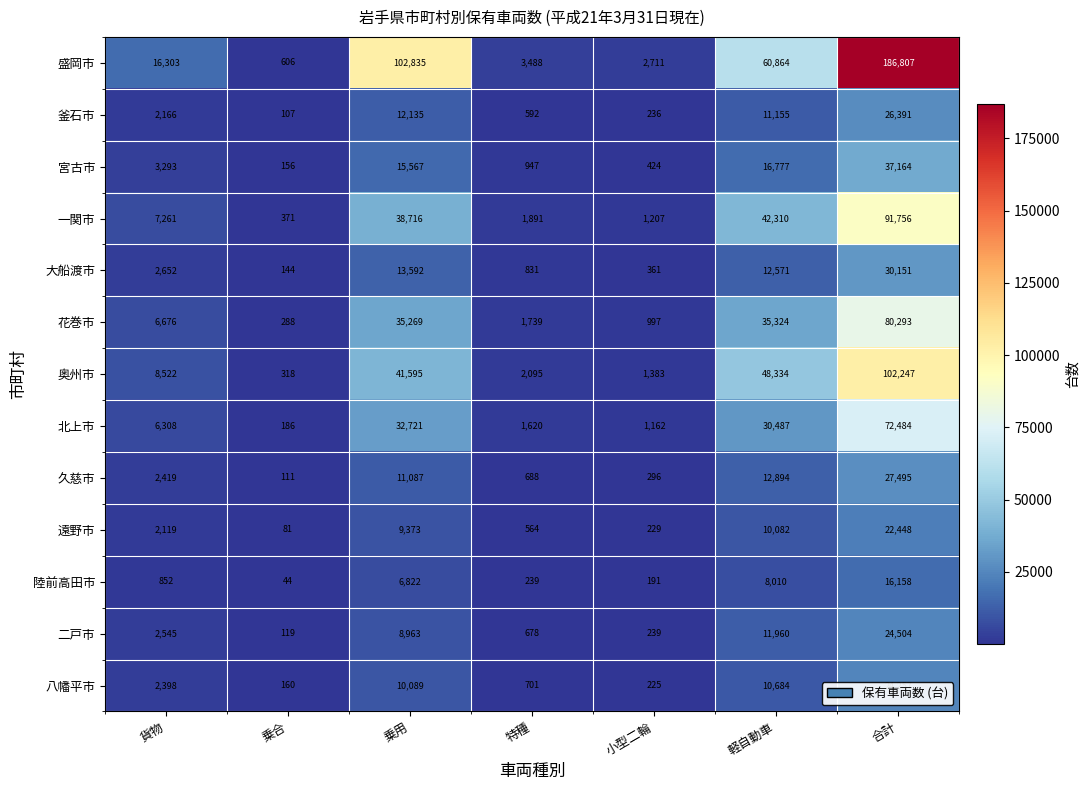

What is the difference between the highest and lowest values at 貨物?

15451